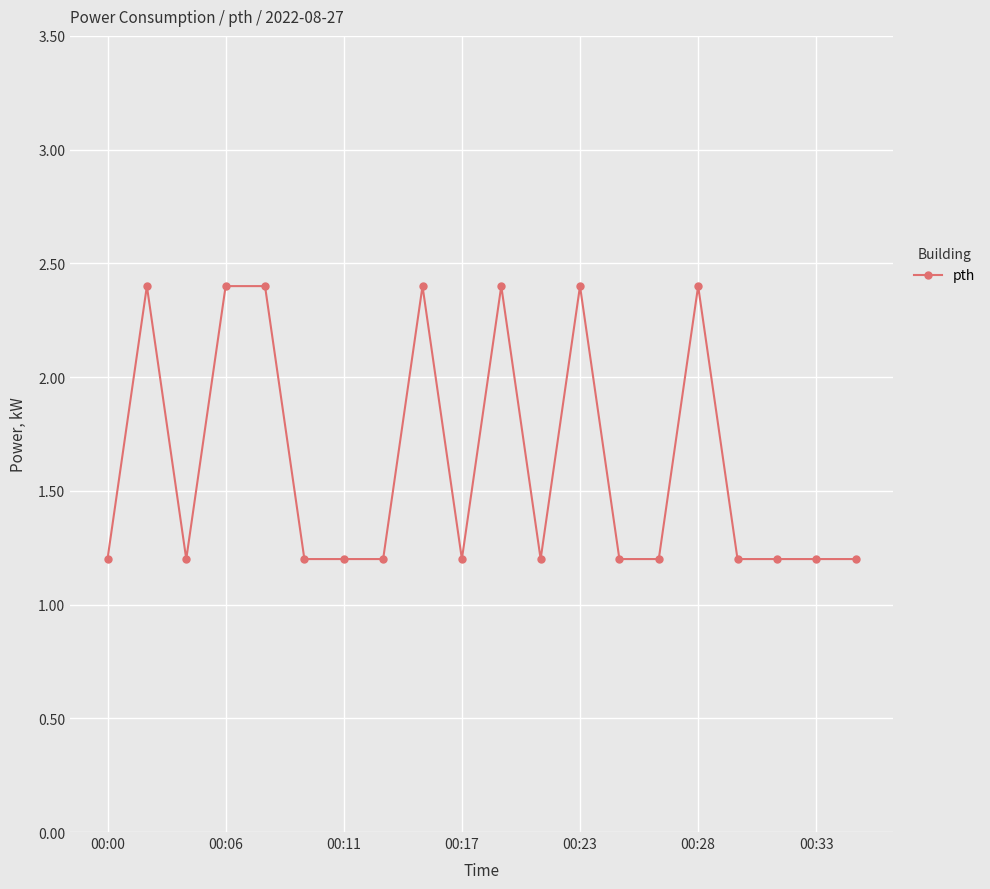

What is the sum of all values?

32.4